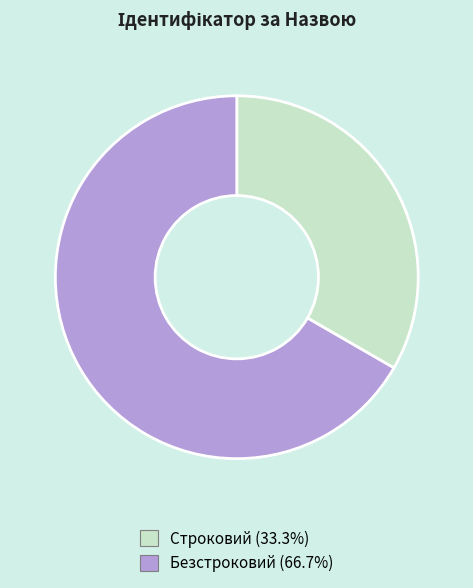

Which slice is the largest?

Безстроковий